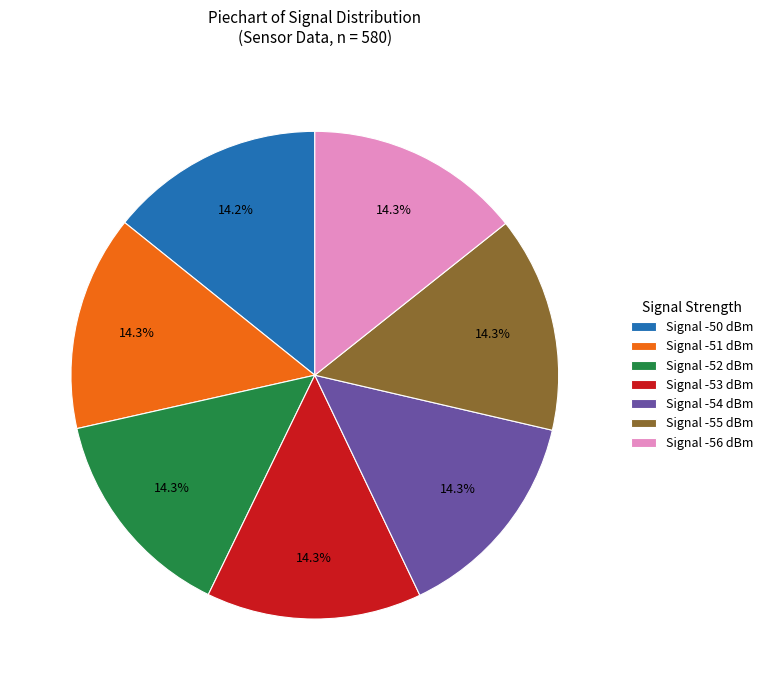

Approximately how many times larger is the value at Signal -53 dBm compared to Signal -51 dBm?

1.0